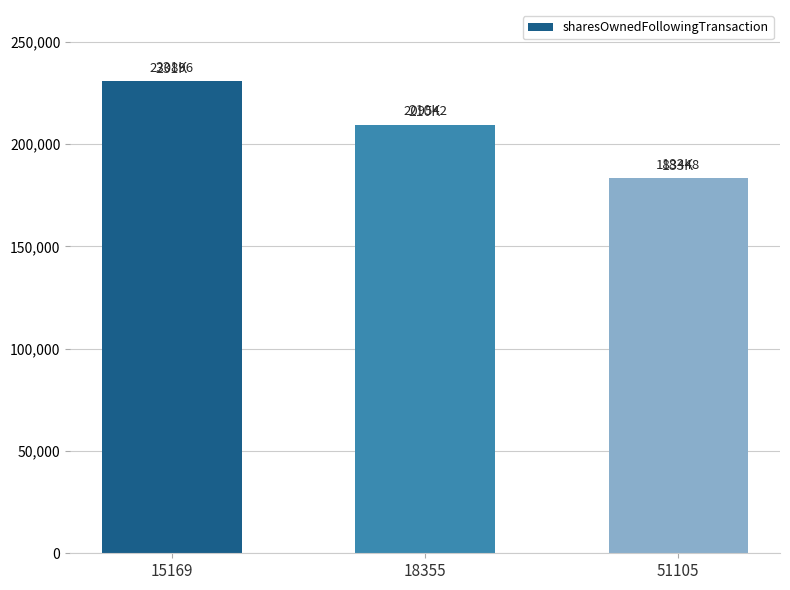

What is the value of the 2nd bar from the left?

209542